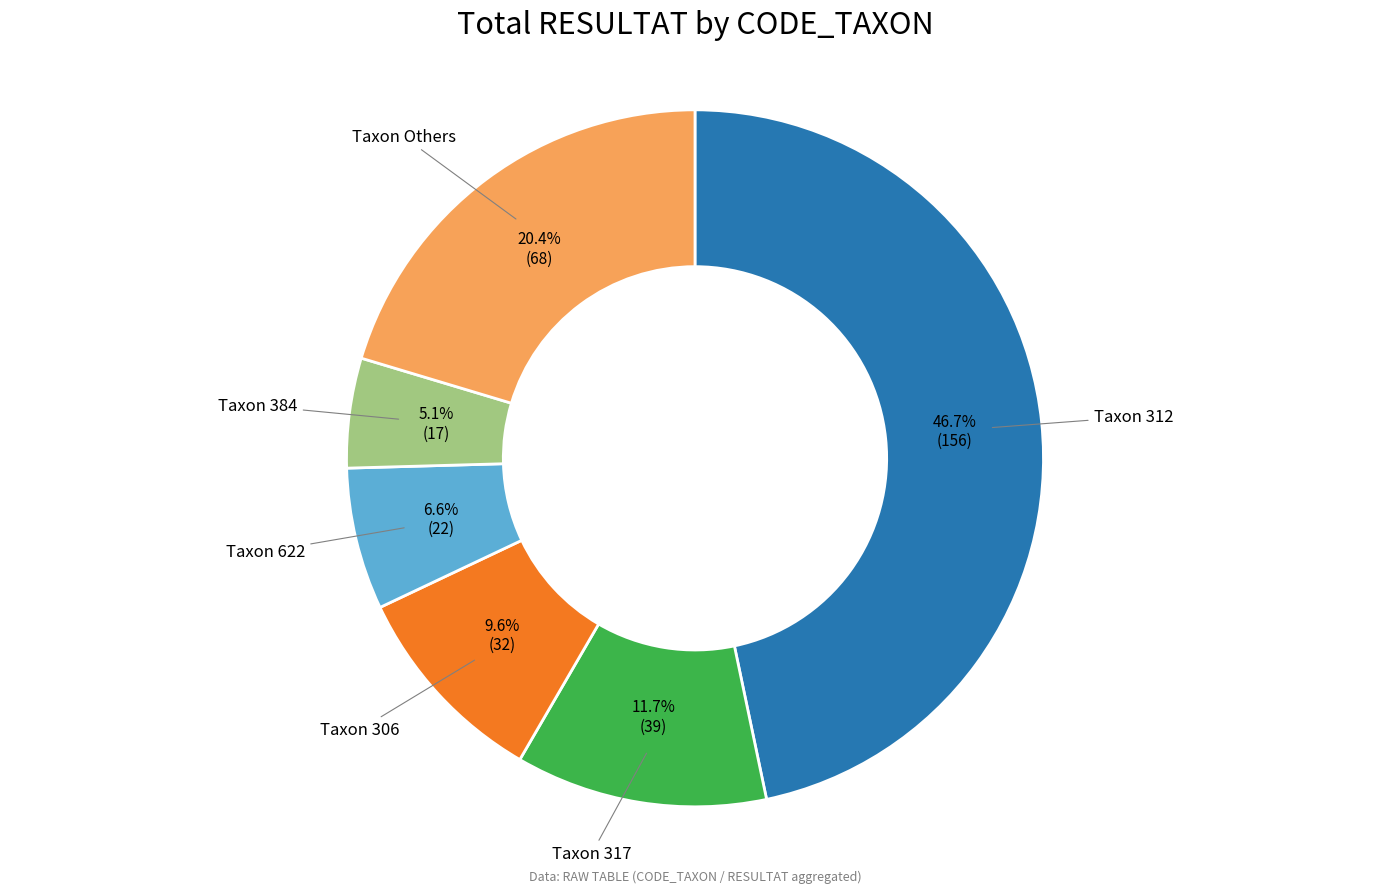

Does any single category account for the majority?

No